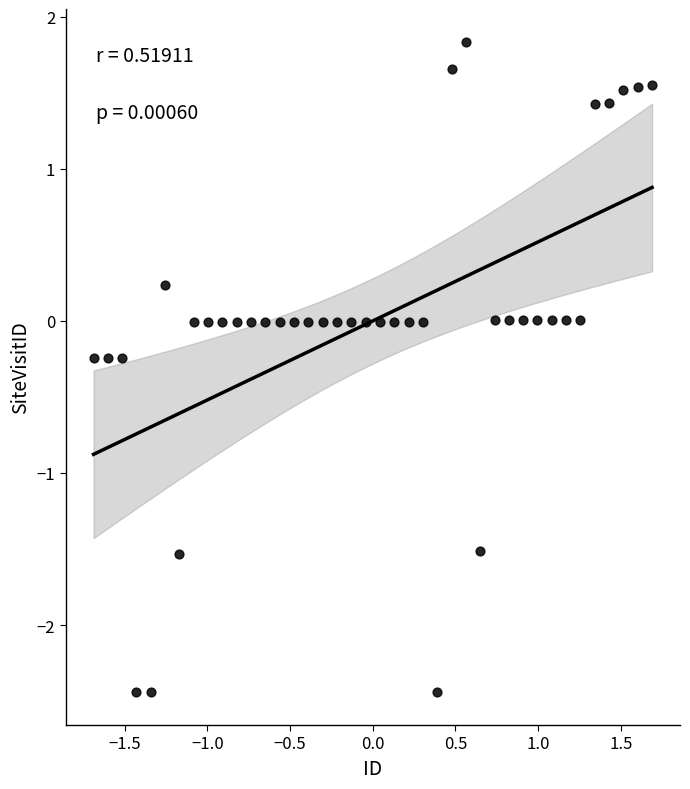

What is the range of Y values (max minus min)?

4.3